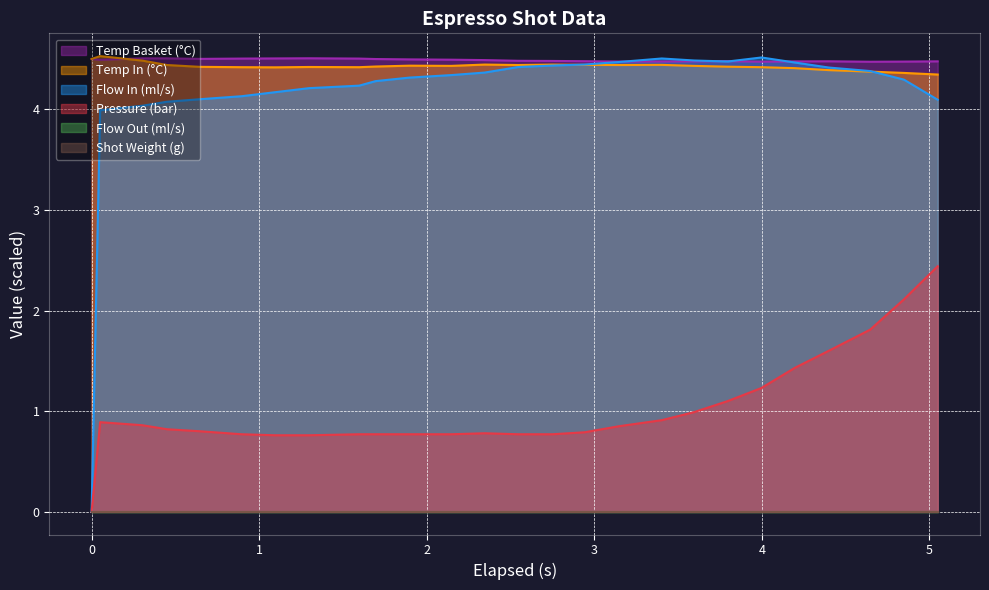

In flow_in, how many points are higher than both neighbors (excluding endpoints)?

2